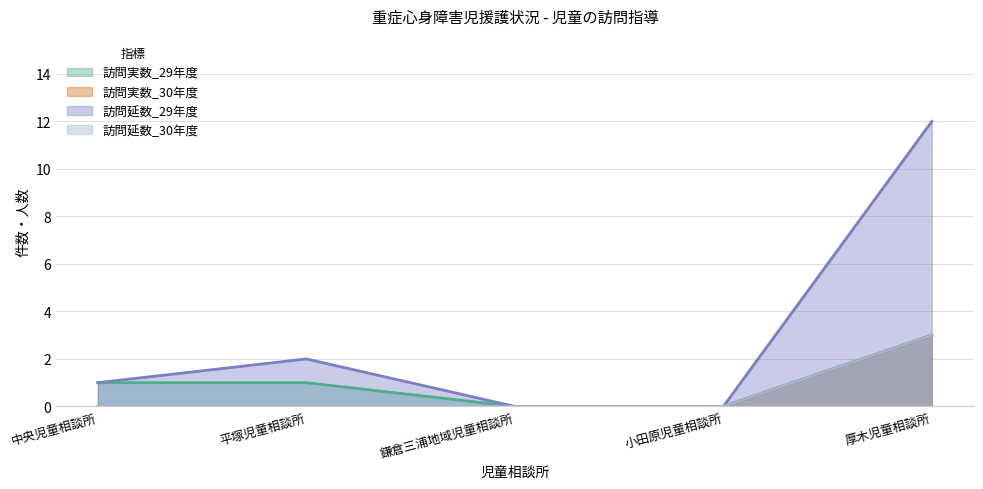

What position from the left is 厚木児童相談所?

5